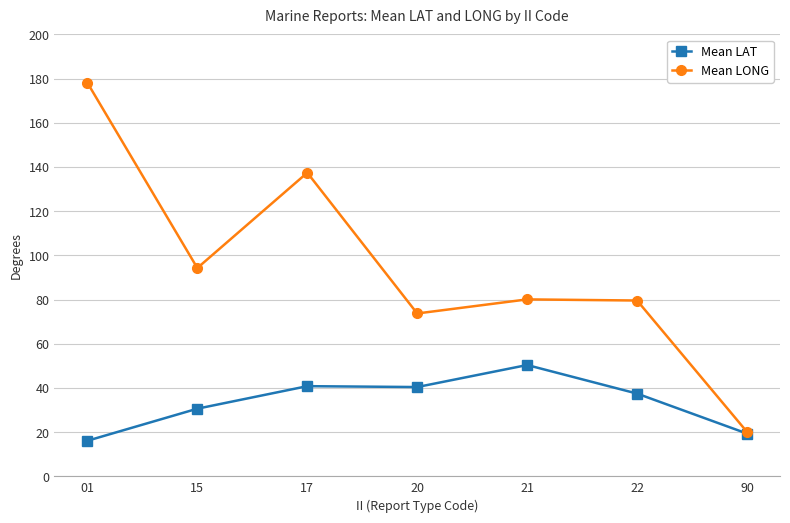

What is the value of the Mean LONG point at the 3rd from the left?

137.4